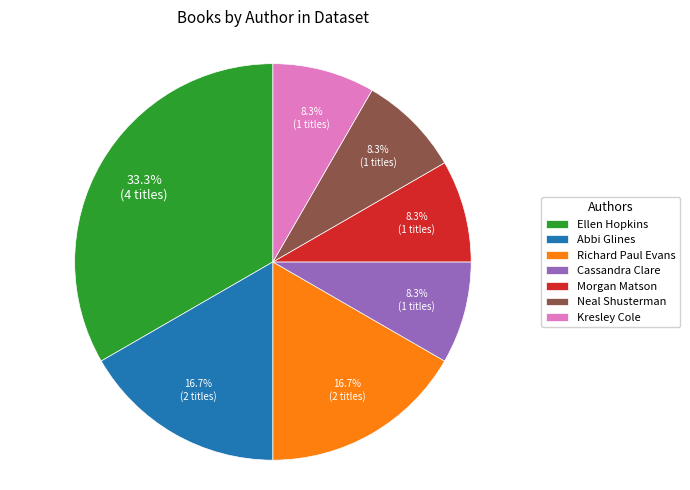

To the nearest percent, what is the average slice percentage?

14%